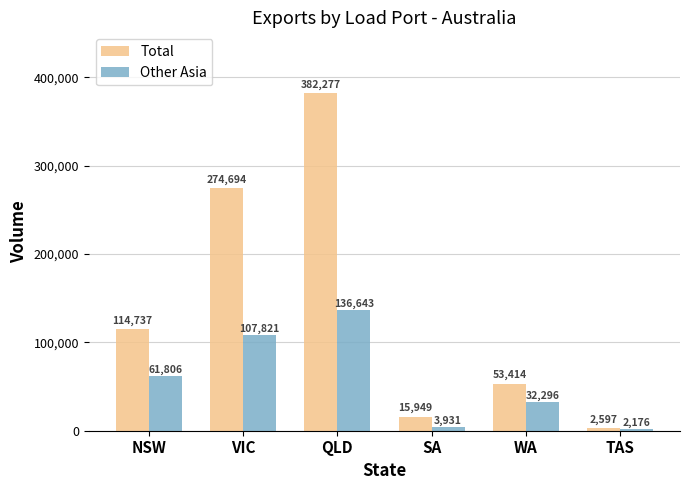

Reading left to right, extract all data points from this chart.

Total: NSW=114737	VIC=274694	QLD=382277	SA=15949	WA=53414	TAS=2597
Other Asia: NSW=61806	VIC=107821	QLD=136643	SA=3931	WA=32296	TAS=2176